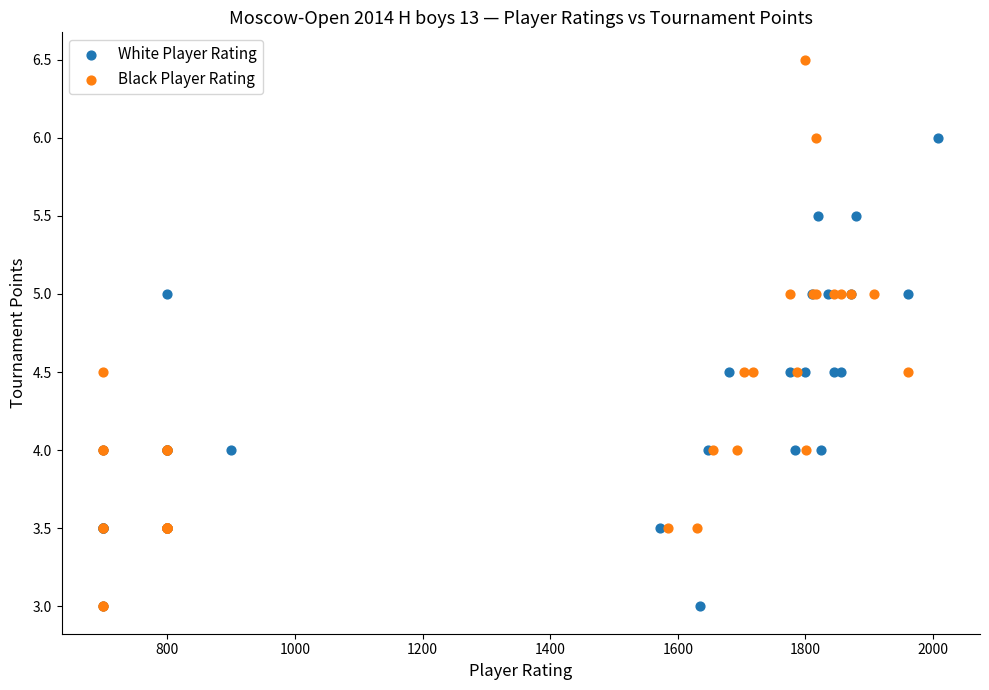

Which series has the widest spread of Y values?

Black Player Rating